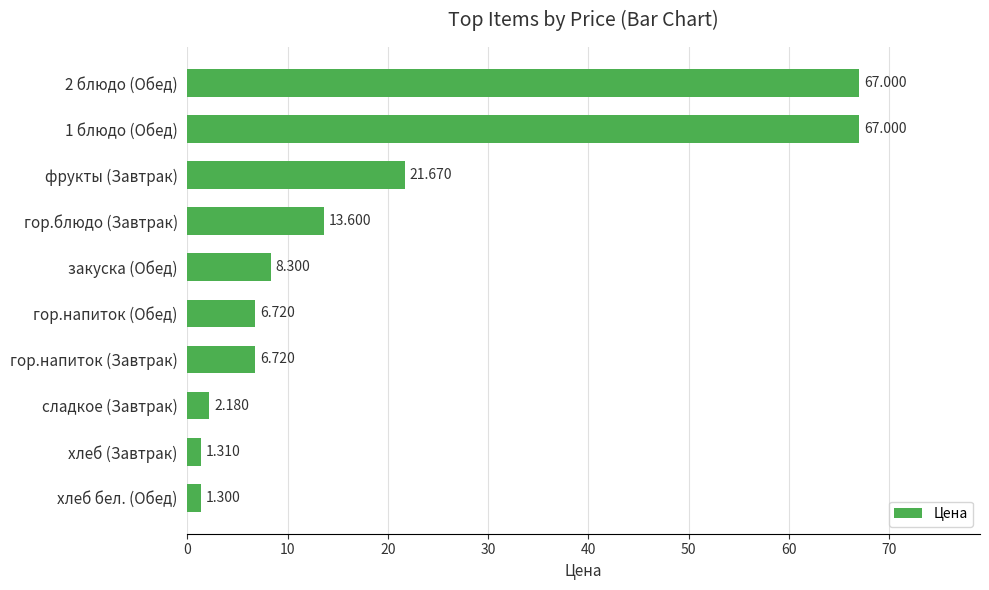

What is the label of the 6th bar from the bottom?

закуска (Обед)